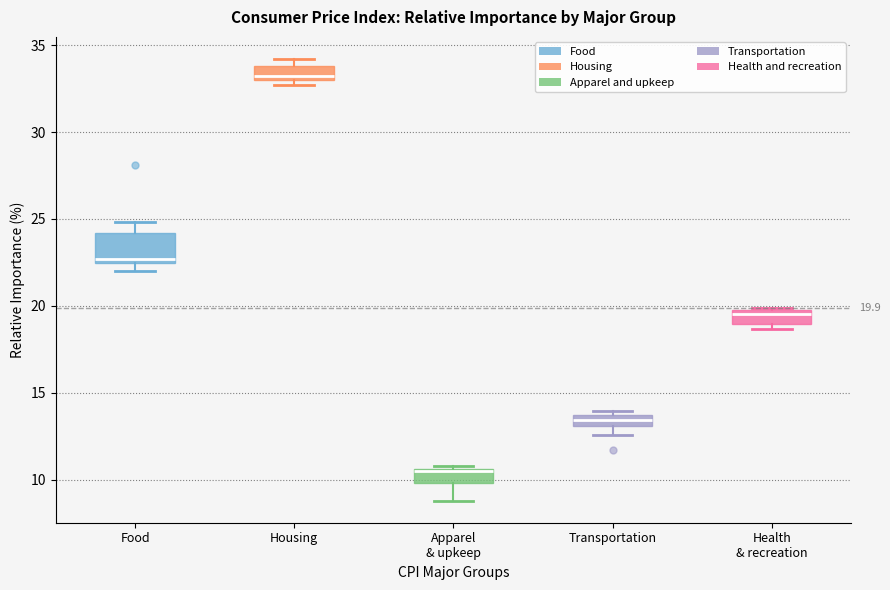

Which box is the tallest, from its lower edge to its upper edge?

Food